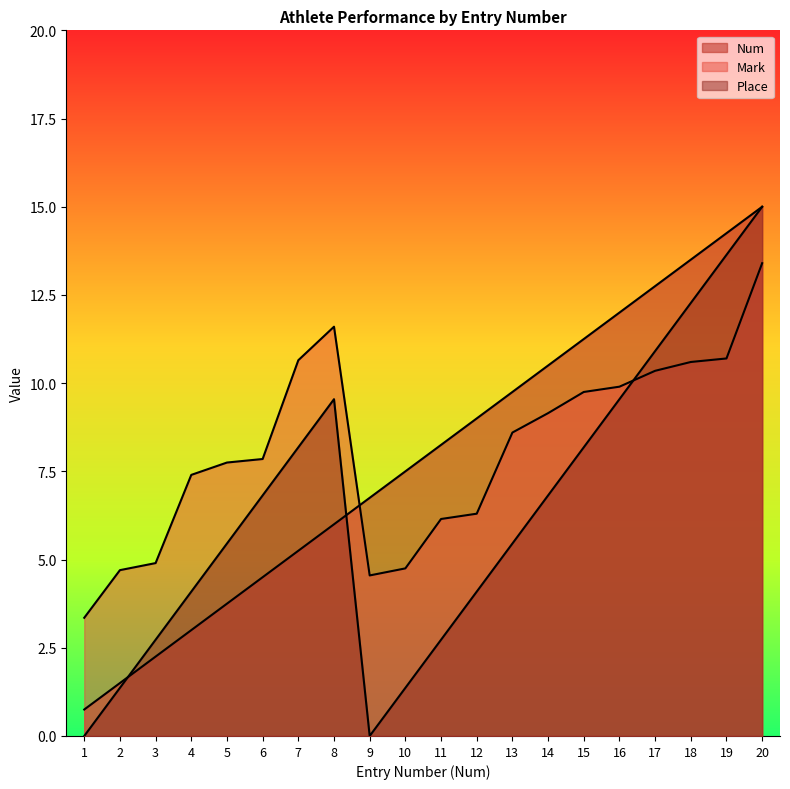

True or false: Num has more than 2 interior local peaks.

False